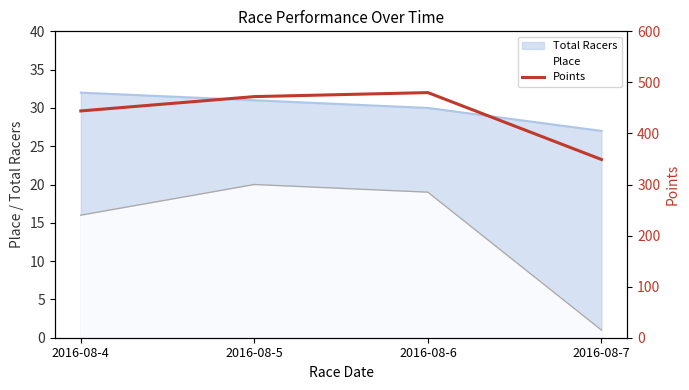

True or false: the data shows 472.2 at 2016-08-5.

True